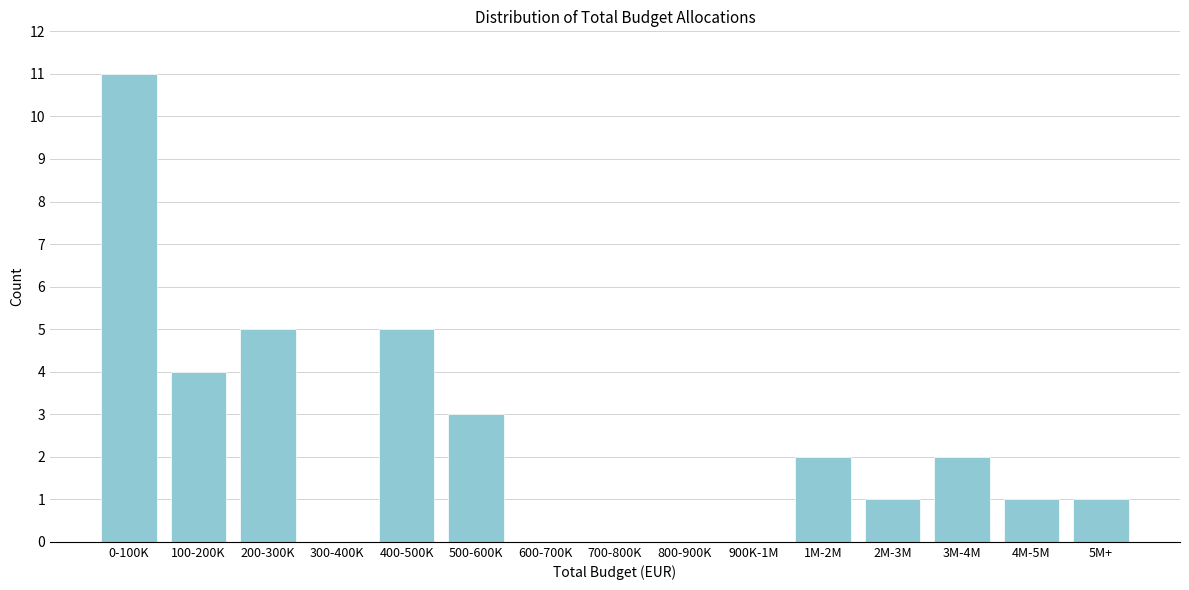

Reading left to right, transcribe all the data shown in this chart.

0-100K=11	100-200K=4	200-300K=5	300-400K=0	400-500K=5	500-600K=3	600-700K=0	700-800K=0	800-900K=0	900K-1M=0	1M-2M=2	2M-3M=1	3M-4M=2	4M-5M=1	5M+=1